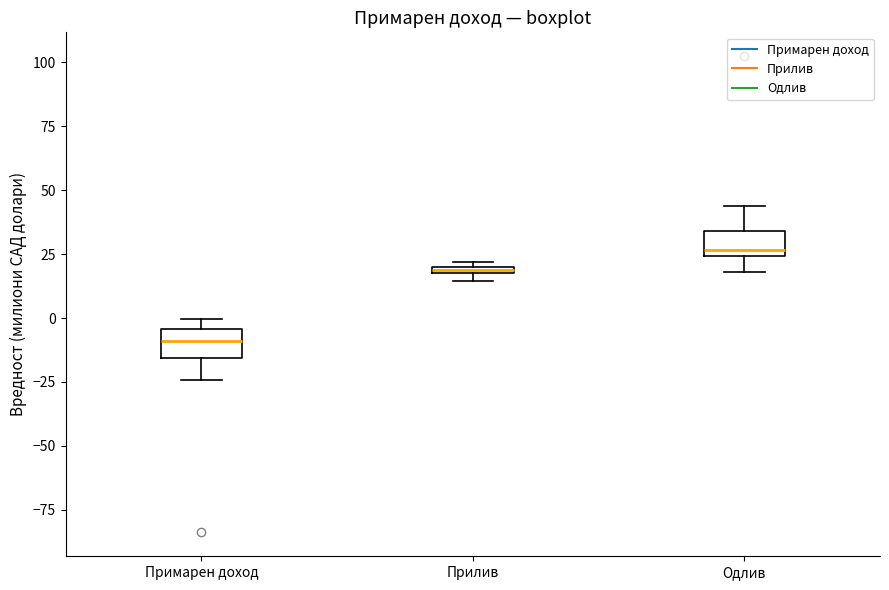

Which box's median line is the highest?

Одлив